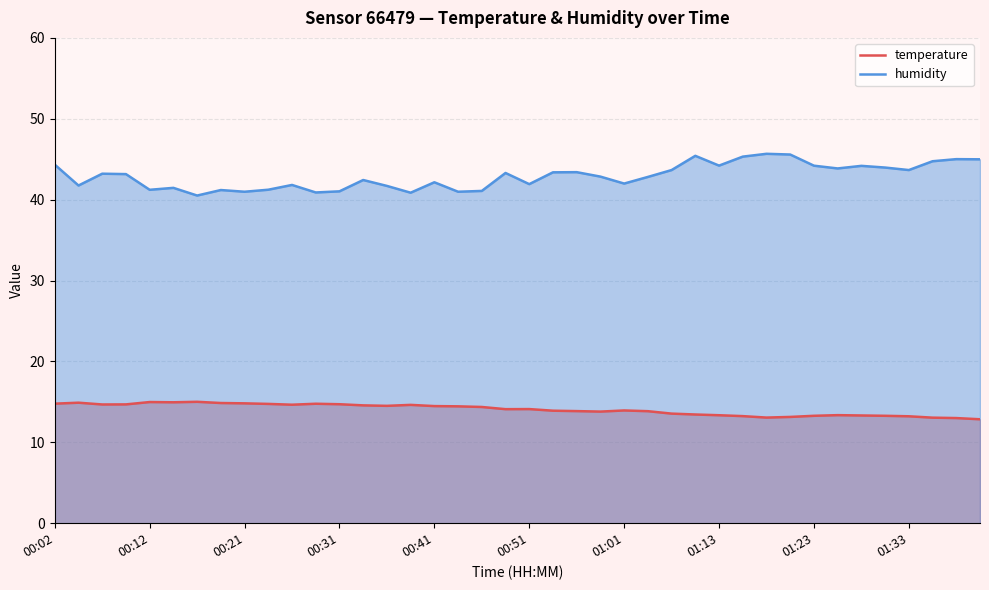

How many lines are shown in the chart?

2